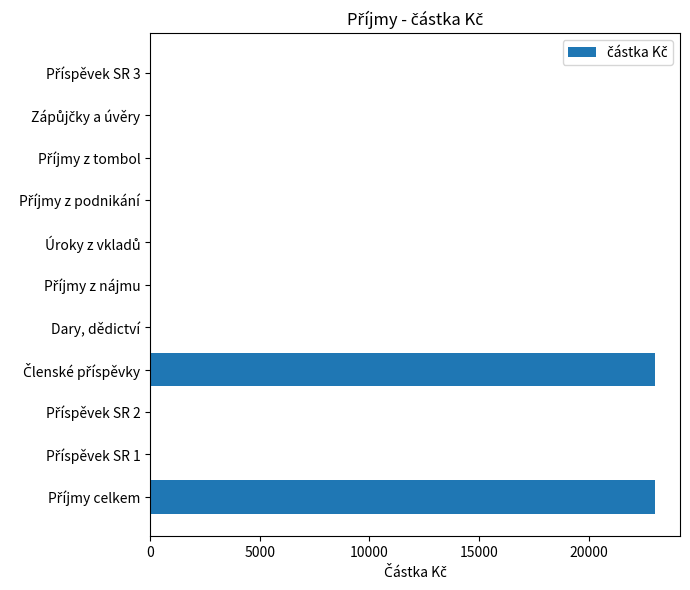

Count the number of values greater than 0.

2